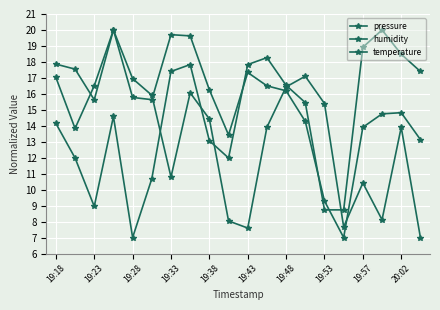

How many distinct data groups are displayed?

3